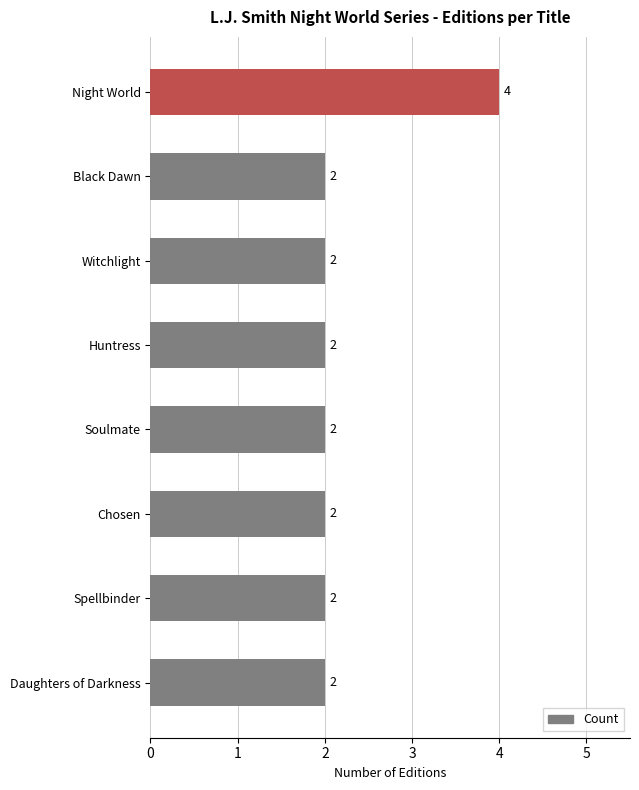

Count the values in the range 2 to 3.

7